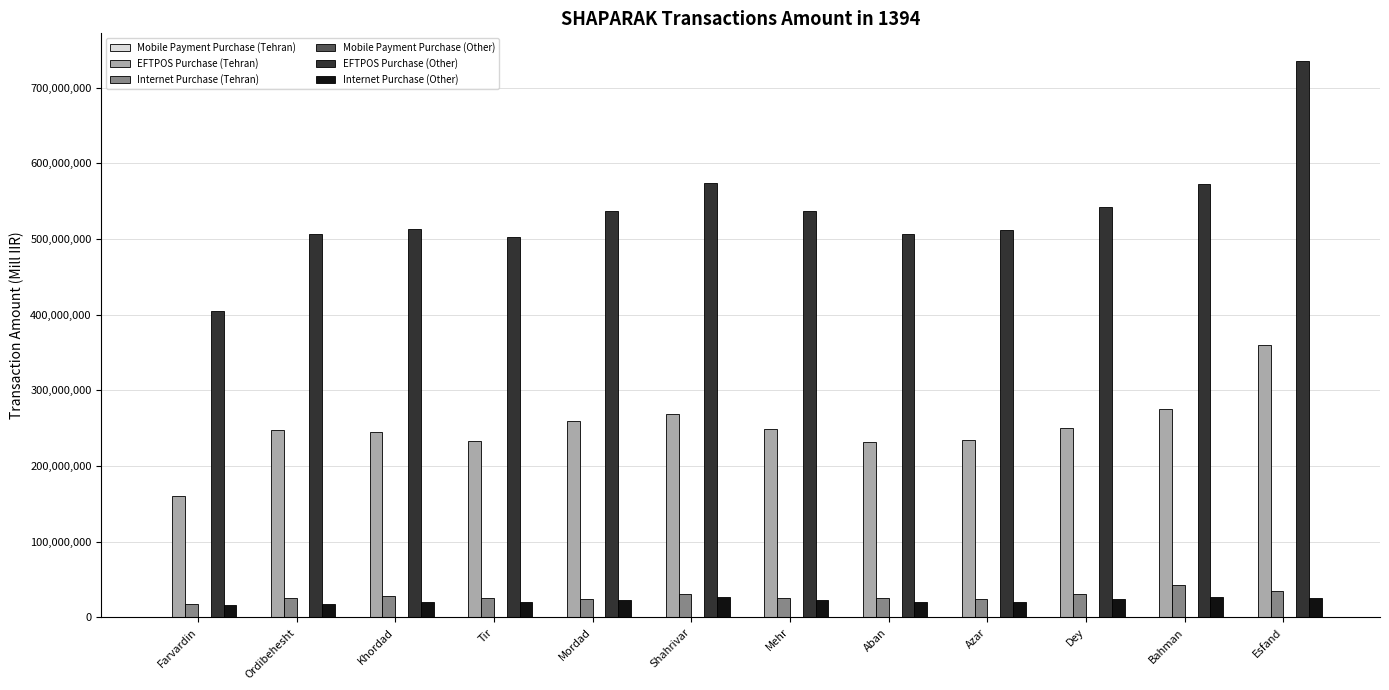

Is it true that Internet Purchase (Other) equals 26903685.1 at Bahman?

True